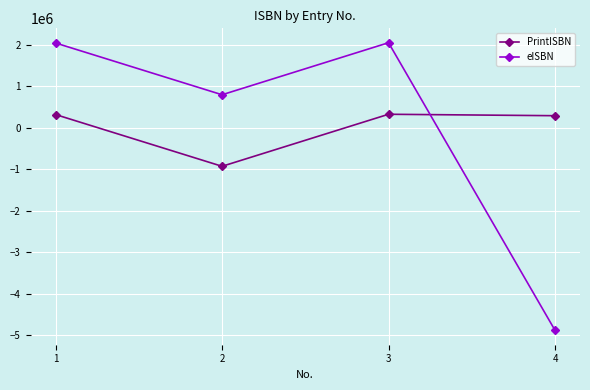

The PrintISBN series shows -1231683.8 at 2. True or false?

False